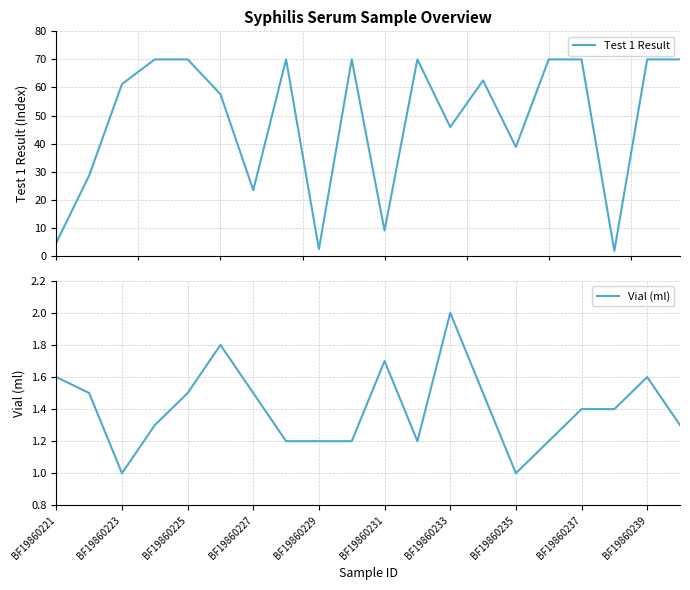

True or false: Vial (ml) and Test 1 Result cross at least once.

False